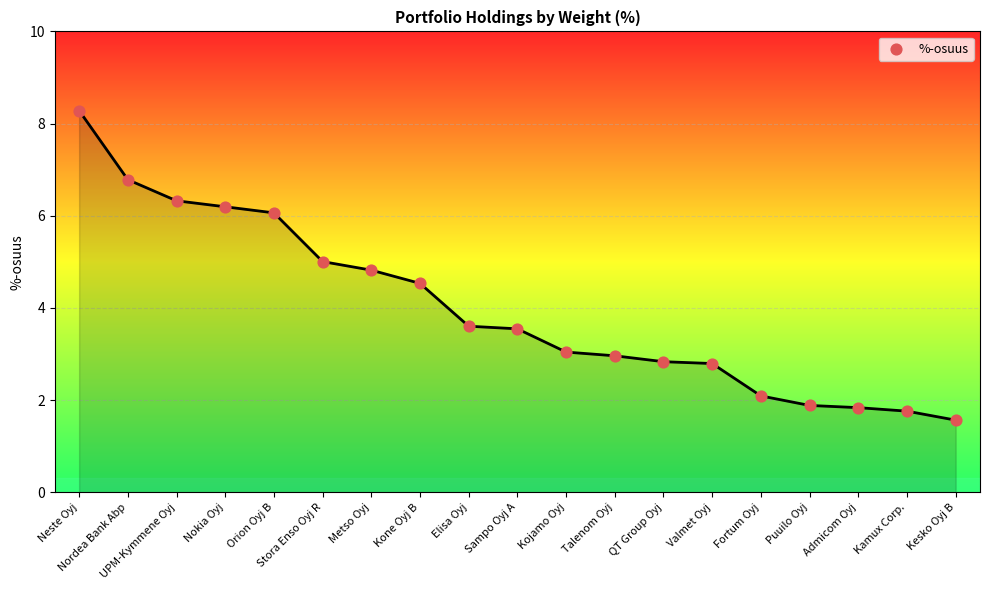

Between Sampo Oyj A and Kojamo Oyj, which is larger?

Sampo Oyj A